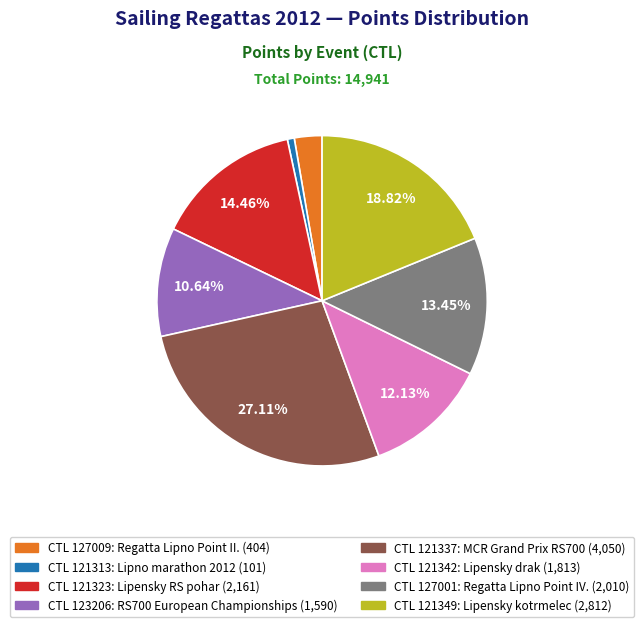

How many segments does this pie chart have?

8